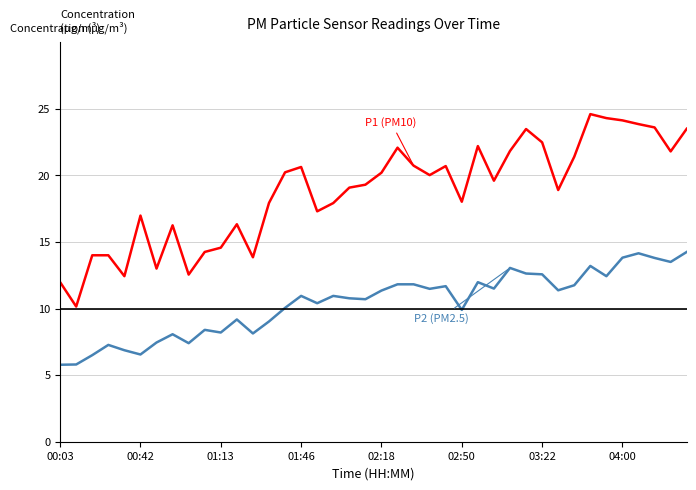

What is the minimum value shown in the chart?

5.8